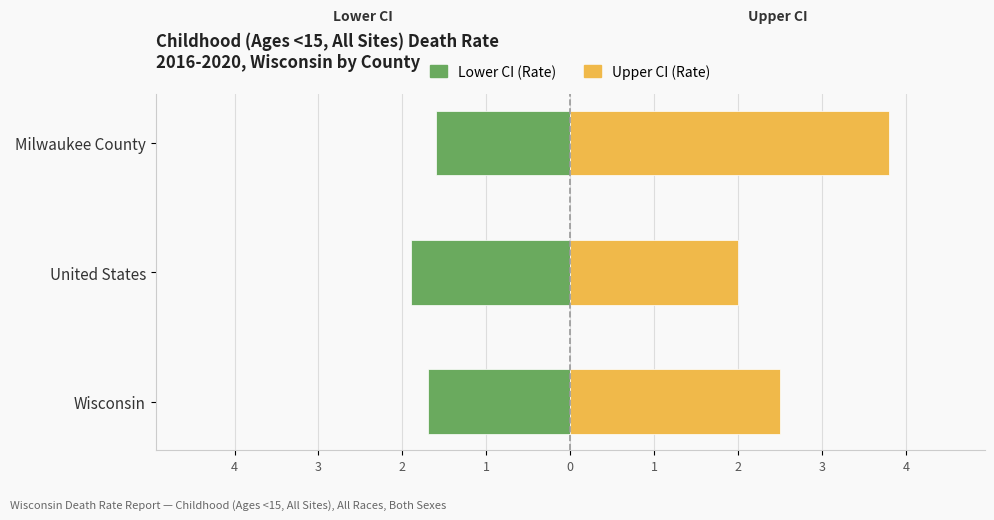

At how many categories does at least one series exceed 0?

3